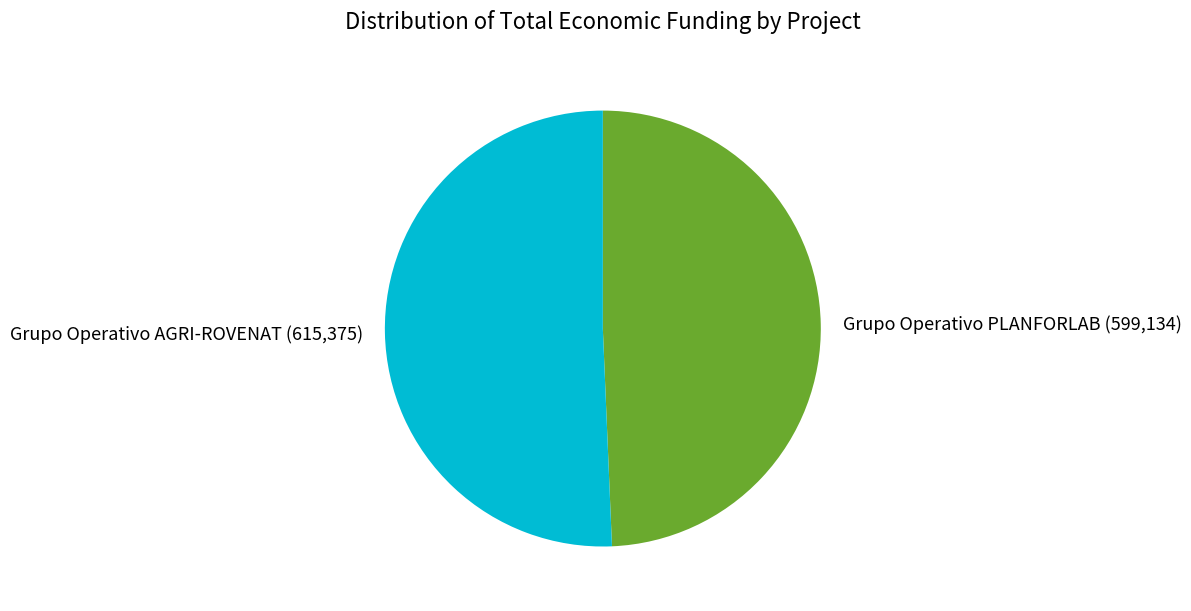

Combined, do Grupo Operativo PLANFORLAB (599,134) and Grupo Operativo AGRI-ROVENAT (615,375) account for over 50%?

Yes